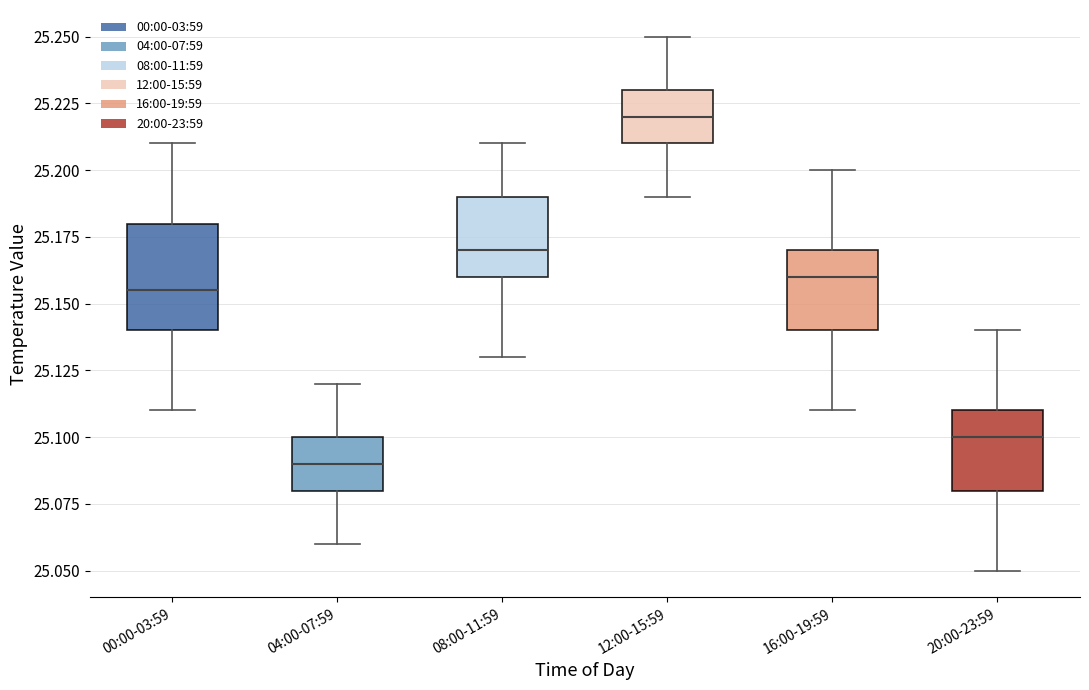

Reading left to right, transcribe this box plot: for each box, give where its median line is, the range the box spans, and where its two whiskers end, as read against the y-axis. The values are not printed on the chart, so give them approximately, as read against the axis.

00:00-03:59: median 25.155, box 25.140 to 25.180, whiskers 25.110 to 25.210
04:00-07:59: median 25.090, box 25.080 to 25.100, whiskers 25.060 to 25.120
08:00-11:59: median 25.170, box 25.160 to 25.190, whiskers 25.130 to 25.210
12:00-15:59: median 25.220, box 25.210 to 25.230, whiskers 25.190 to 25.250
16:00-19:59: median 25.160, box 25.140 to 25.170, whiskers 25.110 to 25.200
20:00-23:59: median 25.100, box 25.080 to 25.110, whiskers 25.050 to 25.140